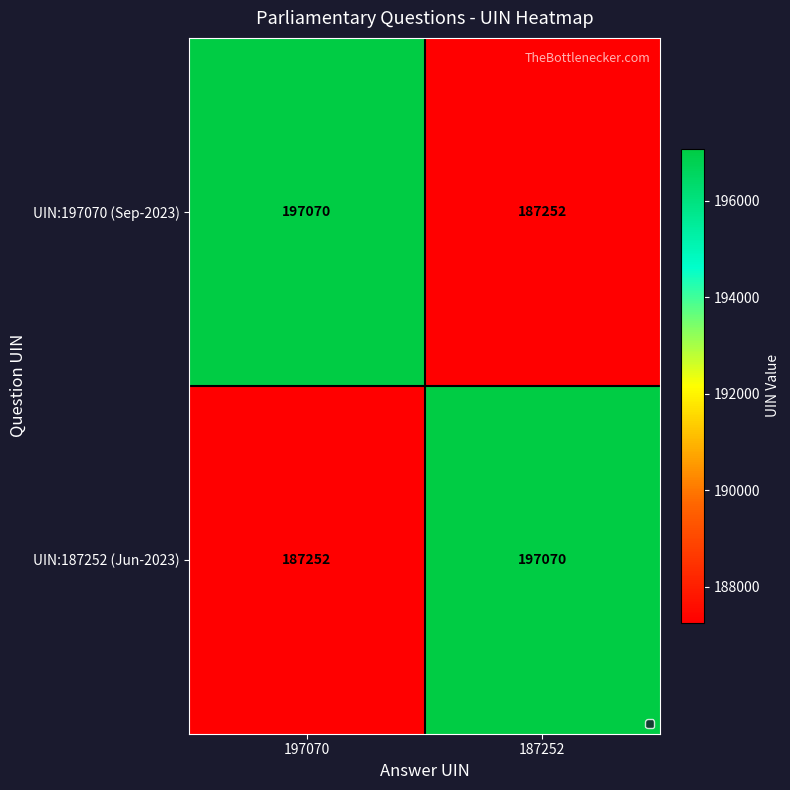

What is the difference between the highest and lowest values at 197070?

9818